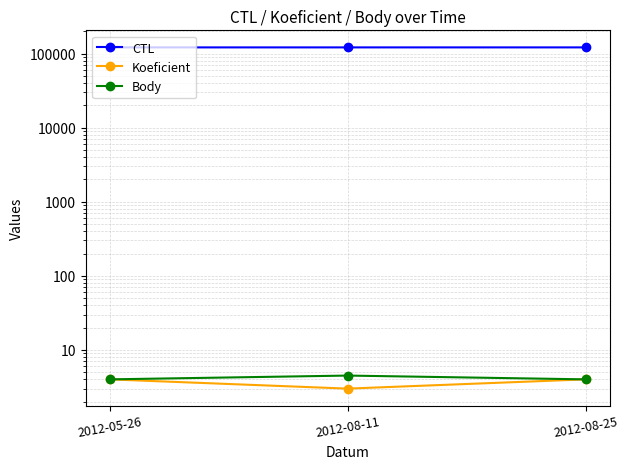

Which series has the largest total across all categories?

CTL